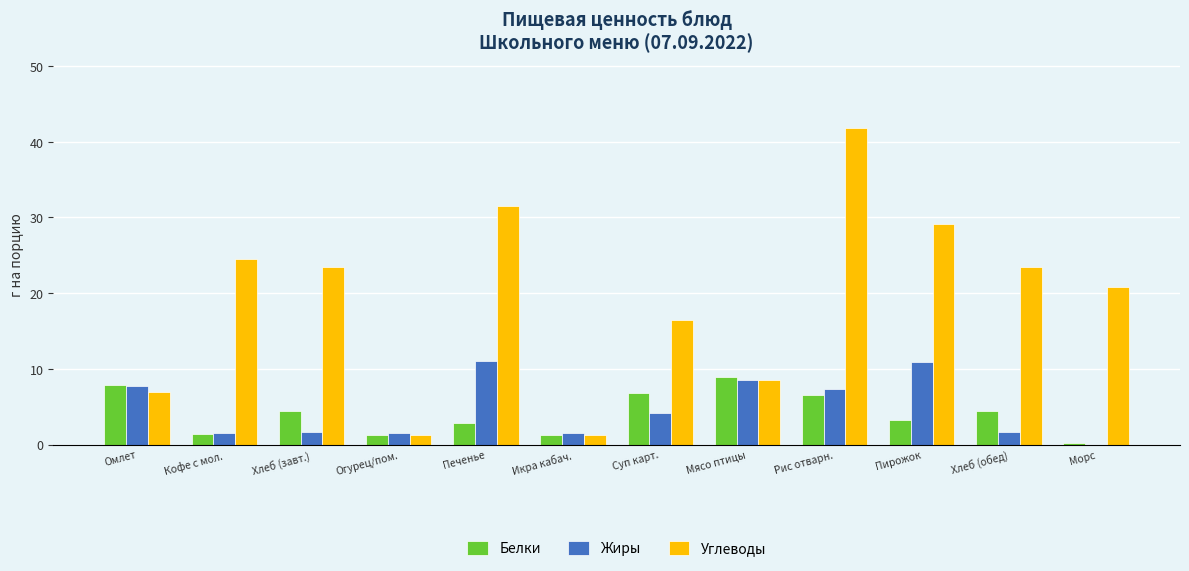

Which series changed the most between Омлет and Суп карт.?

Углеводы